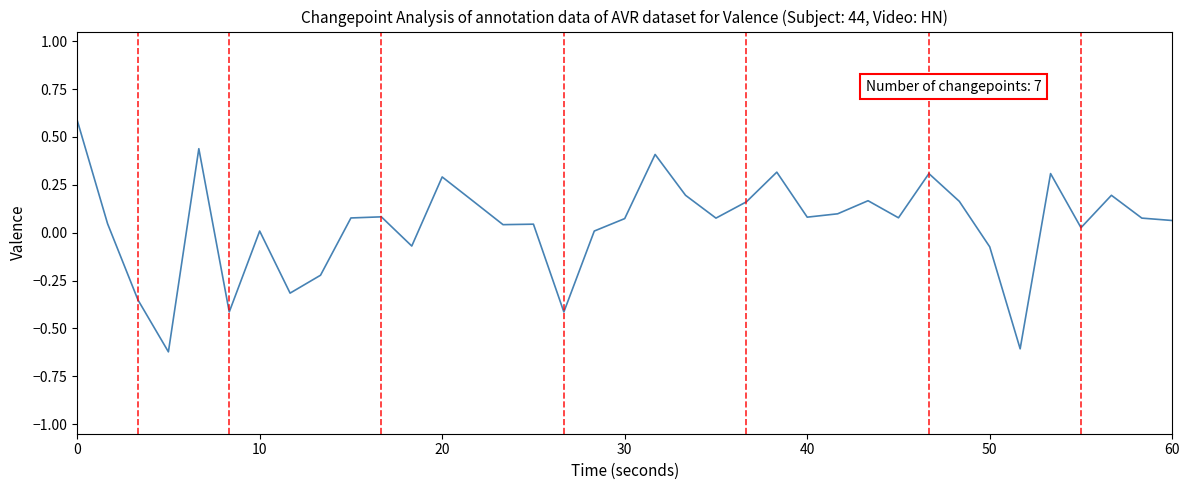

Does the chart have visible grid lines?

No